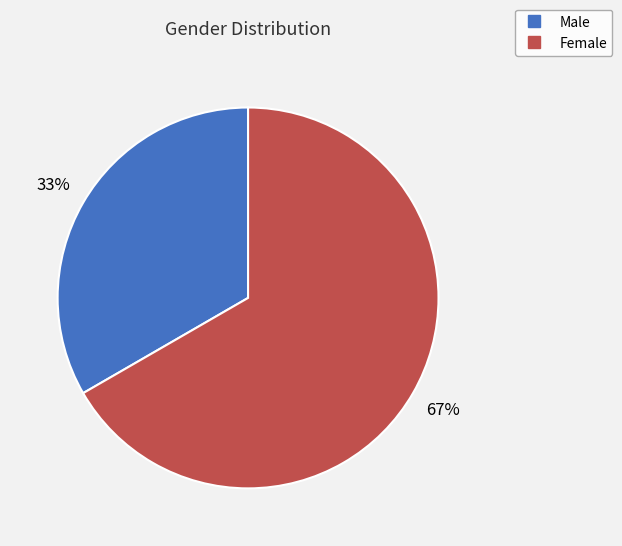

Combined, do Male and Female account for over 50%?

Yes